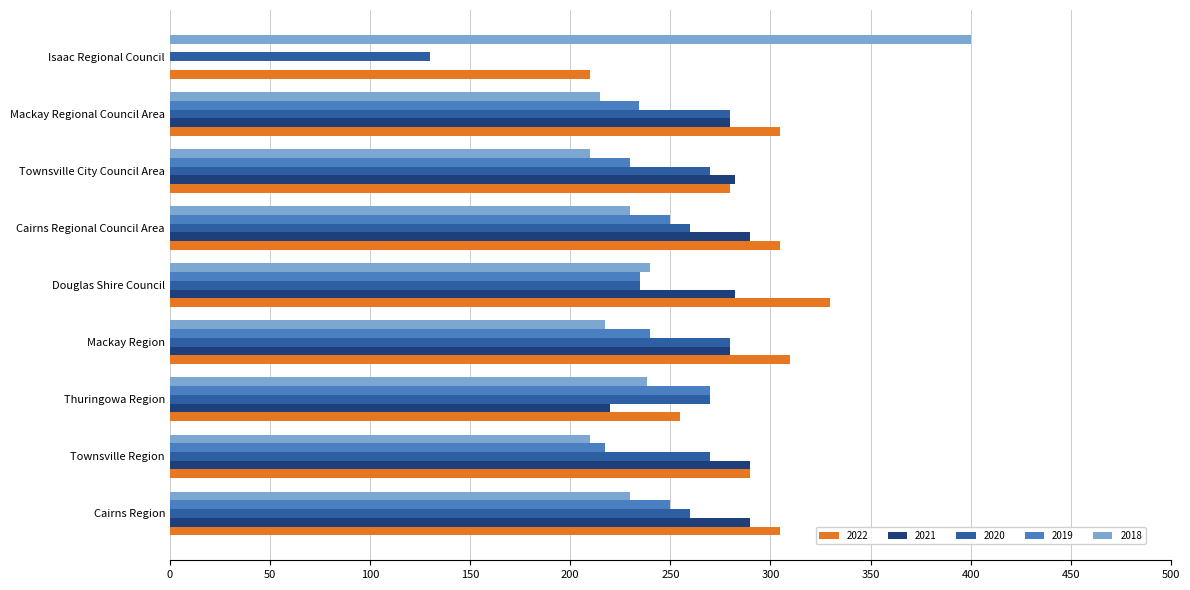

What is the greatest value displayed?

400.0